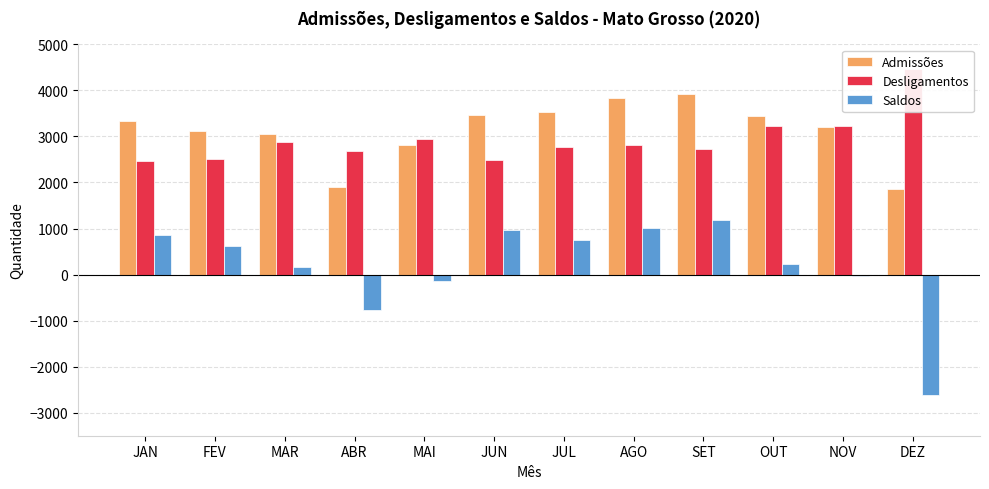

Rank the series by their maximum value, from lowest to highest.

Saldos, Admissões, Desligamentos